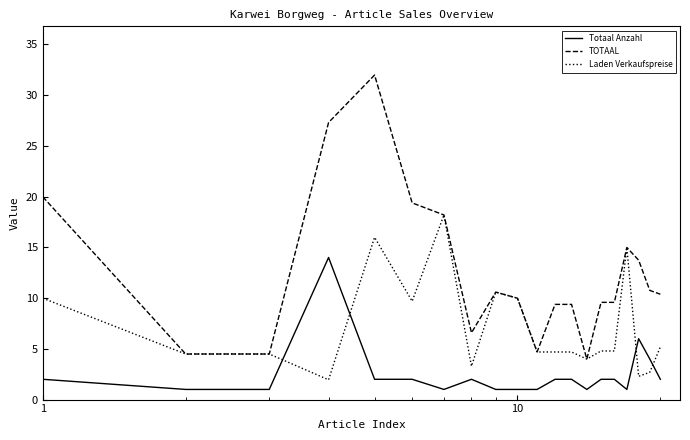

Rank the series by their maximum value, from lowest to highest.

Totaal Anzahl, Laden Verkaufspreise, TOTAAL